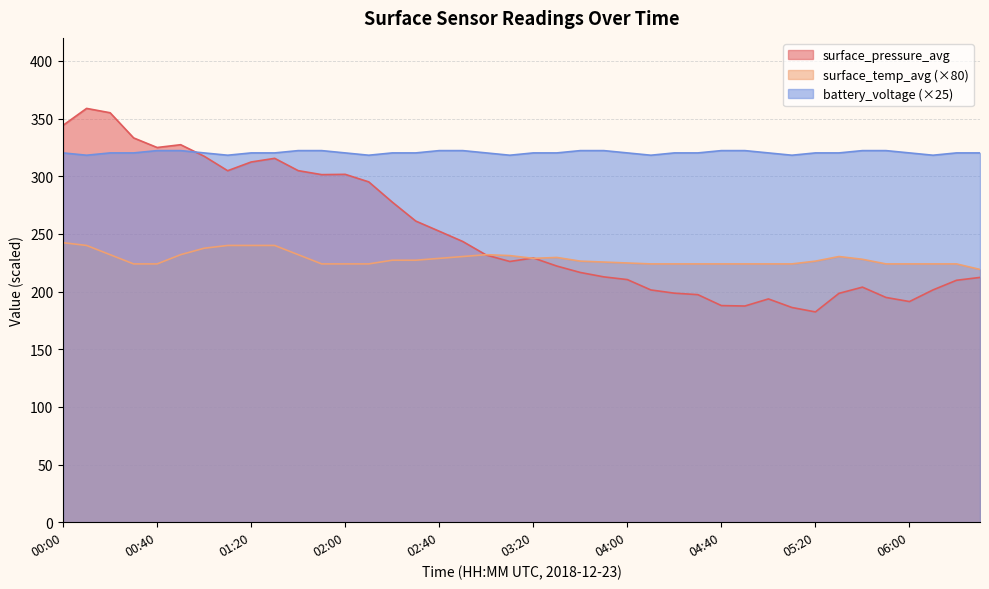

How many lines are shown in the chart?

3